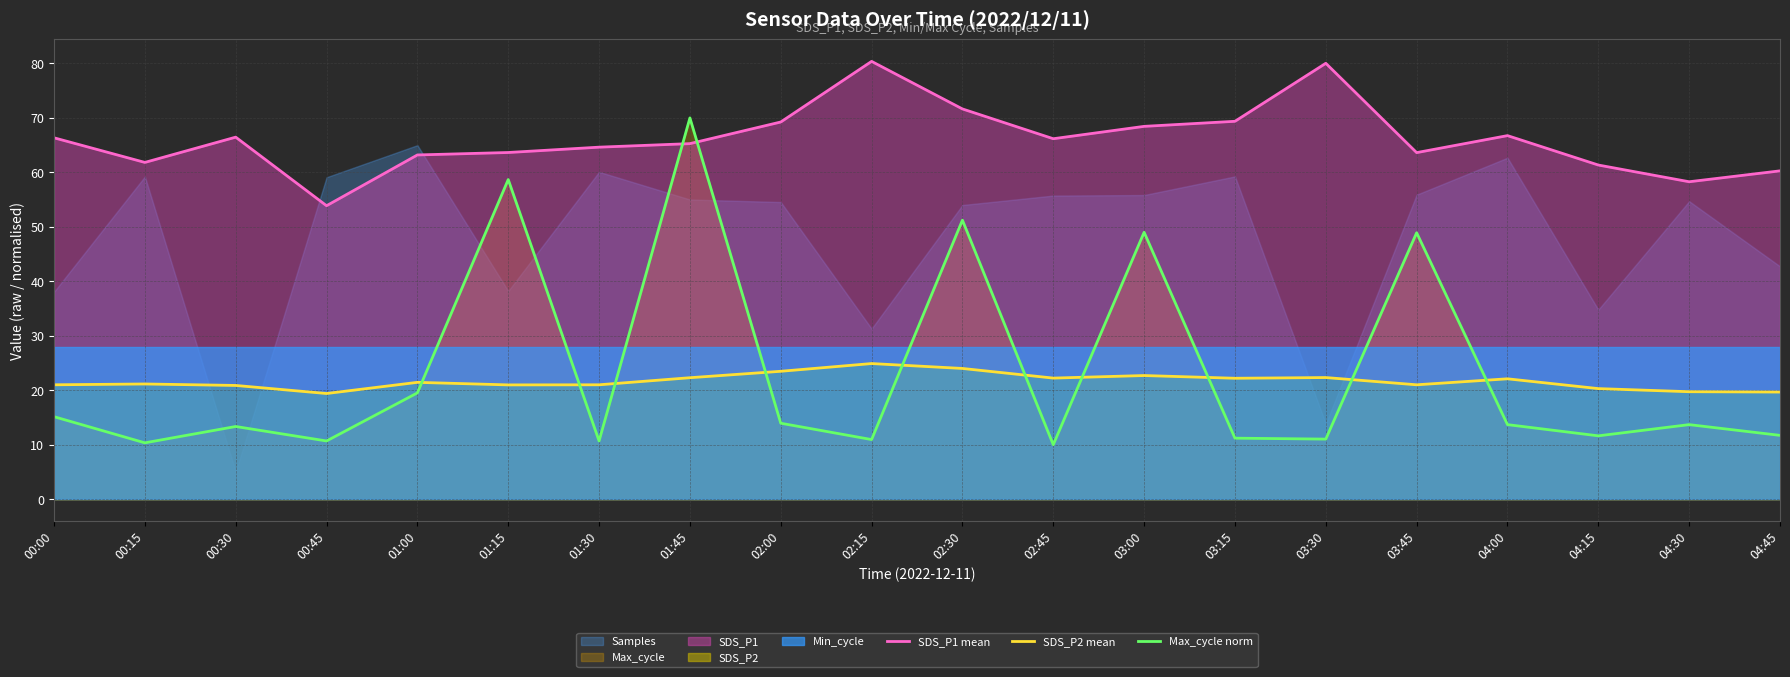

Which series has the widest spread of values?

Max_cycle norm